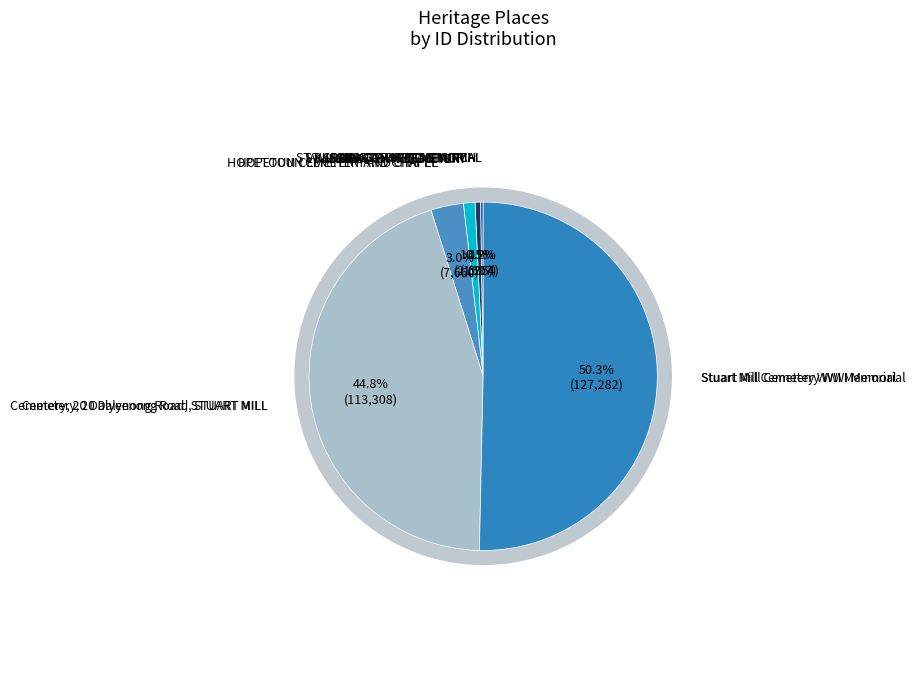

How many slices are in this pie chart?

6